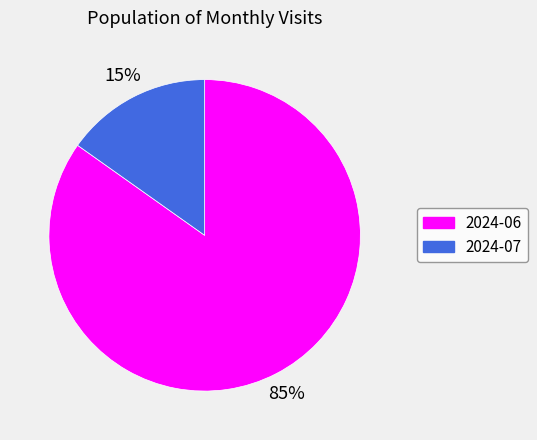

To the nearest percent, what is the difference between the 2024-06 and 2024-07 slice percentages?

70%